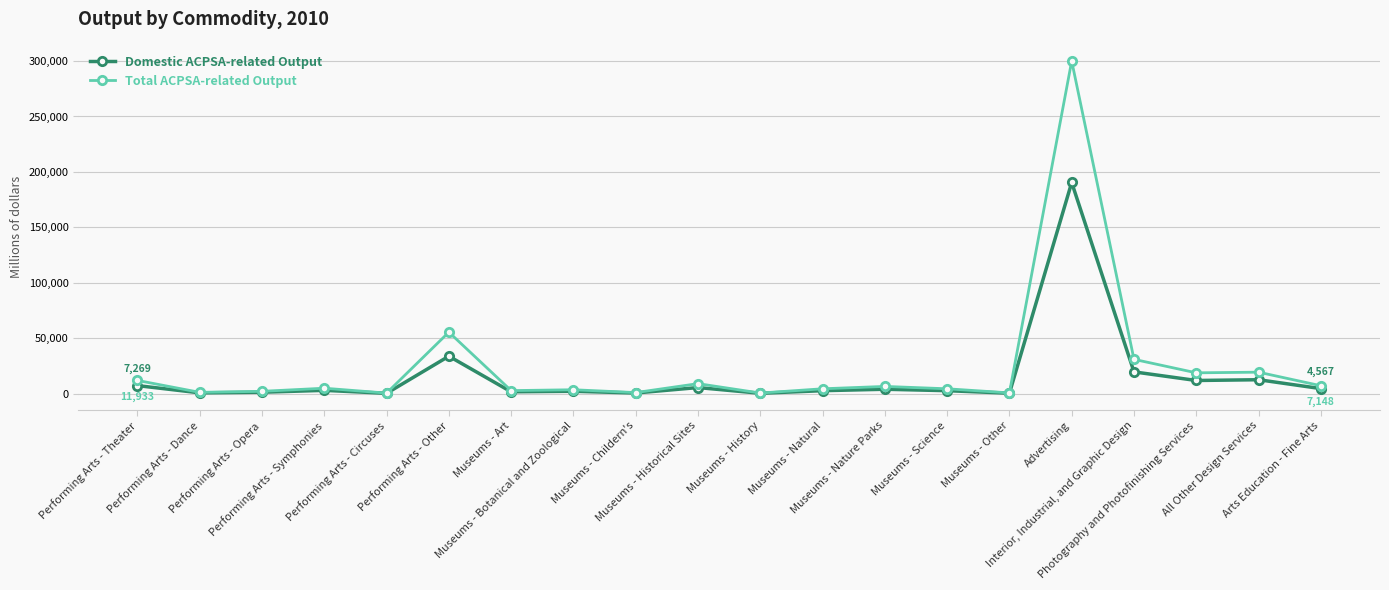

What is the difference between the highest and lowest values at Museums - Natural?

1720